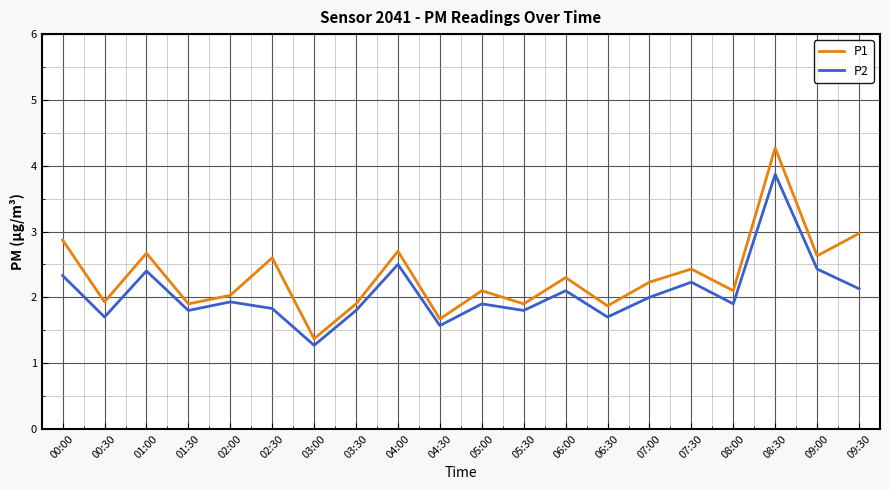

Rank the series at 03:00 from lowest to highest value.

P2, P1